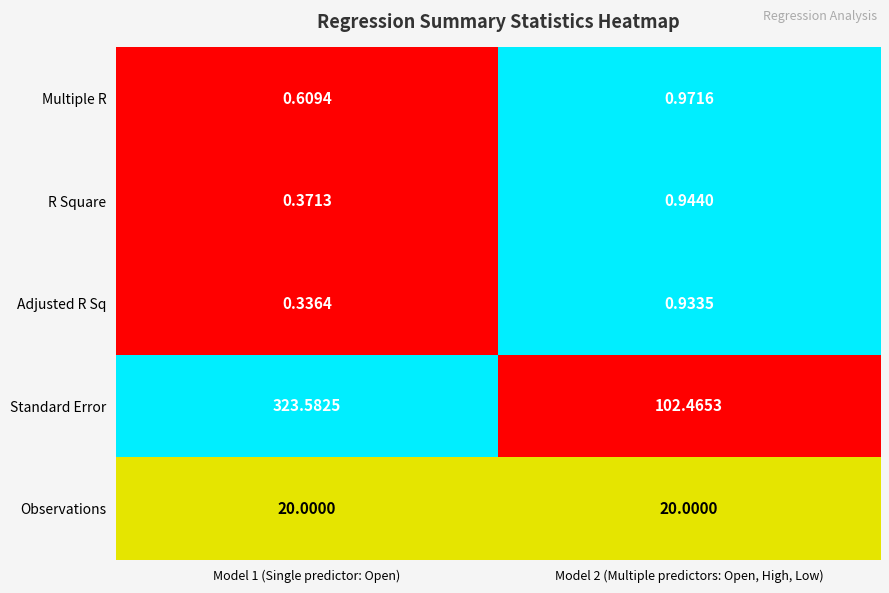

What is the difference between the highest and lowest values at Model 1 (Single predictor: Open)?

323.2